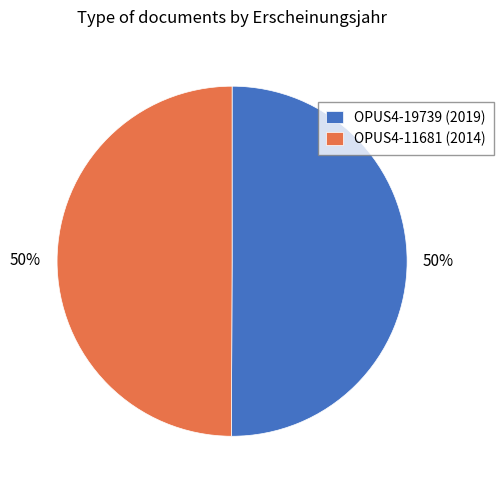

What is the ratio of the value at OPUS4-11681 (2014) to the value at OPUS4-19739 (2019)?

1.0